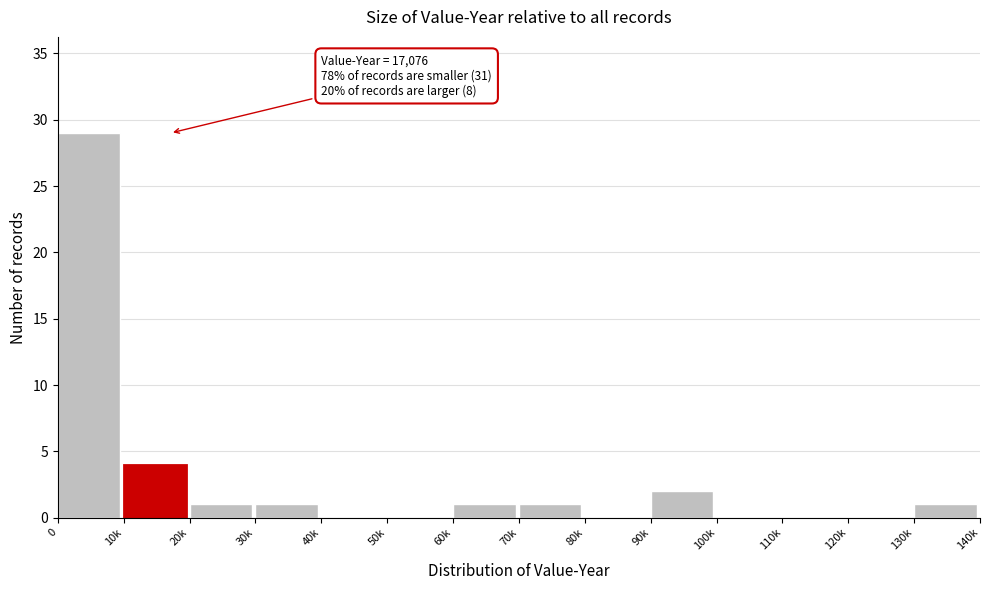

Reading left to right, list all the values displayed in this chart.

0=29	10k=4	20k=1	30k=1	40k=0	50k=0	60k=1	70k=1	80k=0	90k=2	100k=0	110k=0	120k=0	130k=1